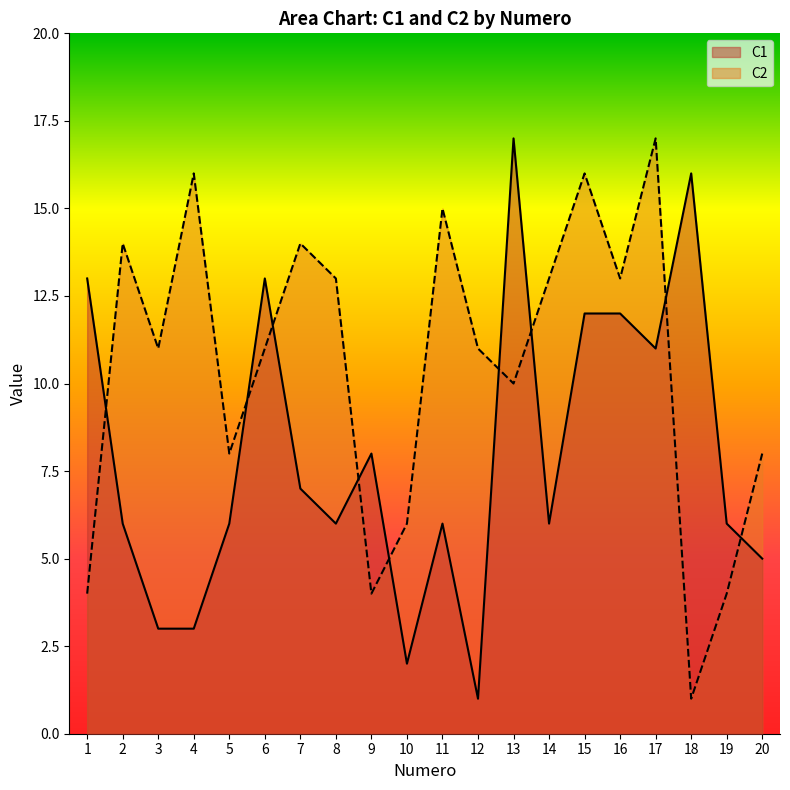

What is the difference between the second highest and second lowest values in the C2 series?

12